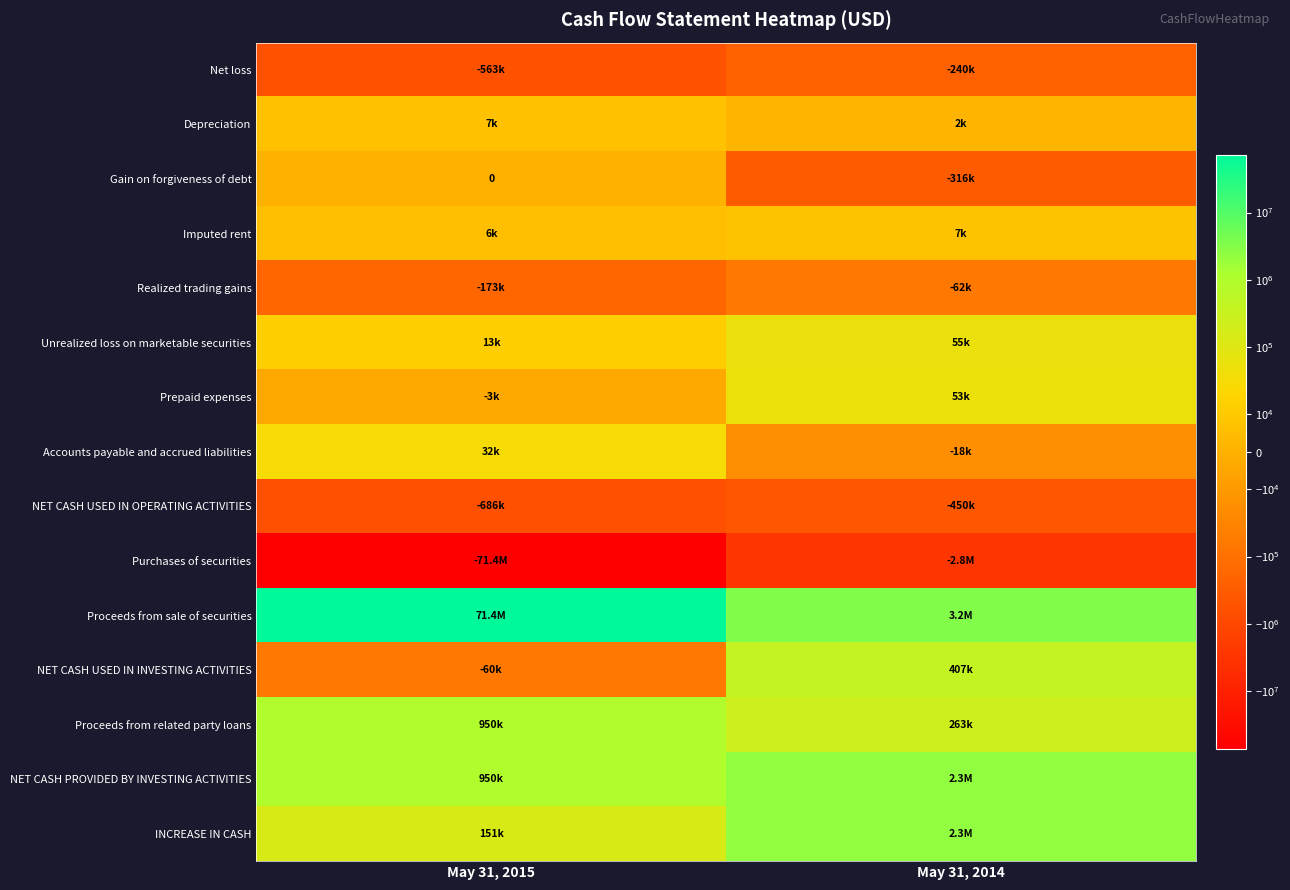

At May 31, 2014, list the series in order from largest to smallest.

Proceeds from sale of securities, NET CASH PROVIDED BY INVESTING ACTIVITIES, INCREASE IN CASH, NET CASH USED IN INVESTING ACTIVITIES, Proceeds from related party loans, Unrealized loss on marketable securities, Prepaid expenses, Imputed rent, Depreciation, Accounts payable and accrued liabilities, Realized trading gains, Net loss, Gain on forgiveness of debt, NET CASH USED IN OPERATING ACTIVITIES, Purchases of securities